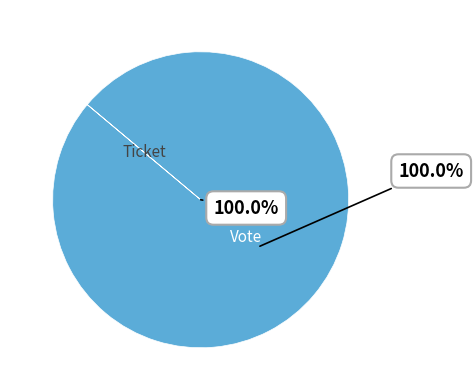

Which slice is the largest?

Vote